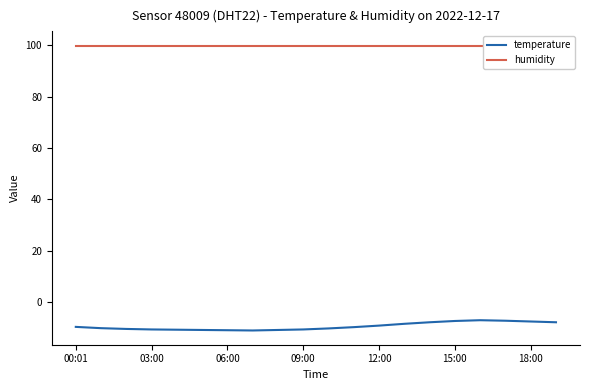

Reading right to left, list all the values displayed in this chart.

temperature: -7.9	-7.6	-7.3	-7.1	-7.4	-7.9	-8.5	-9.2	-9.8	-10.3	-10.7	-10.9	-11.1	-11.0	-10.9	-10.8	-10.7	-10.5	-10.2	-9.7
humidity: 99.9	99.9	99.9	99.9	99.9	99.9	99.9	99.9	99.9	99.9	99.9	99.9	99.9	99.9	99.9	99.9	99.9	99.9	99.9	99.9